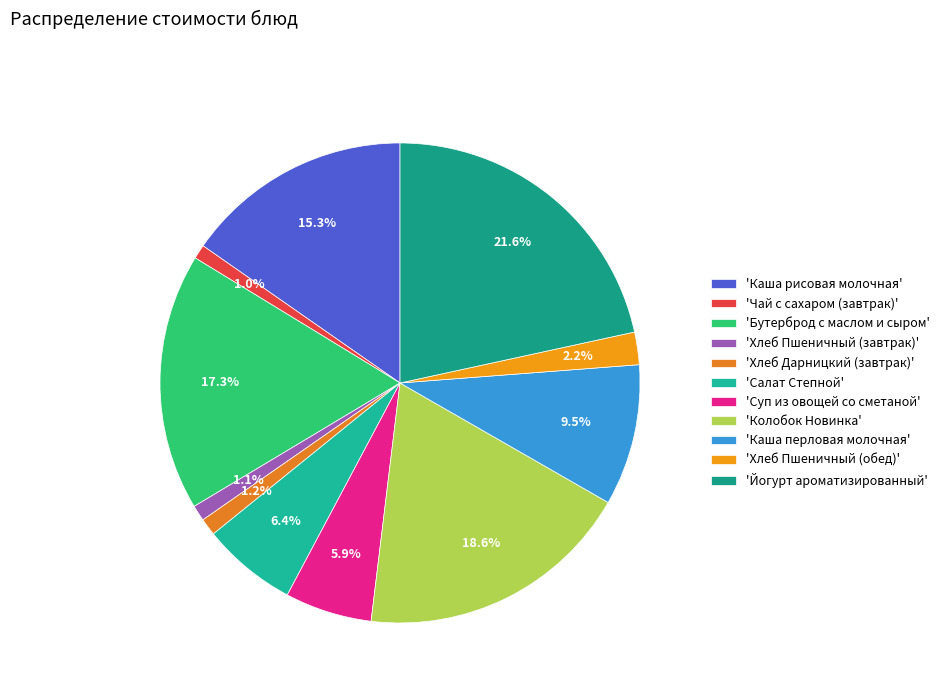

To the nearest percent, what is the difference between the largest and smallest slice percentages?

21%